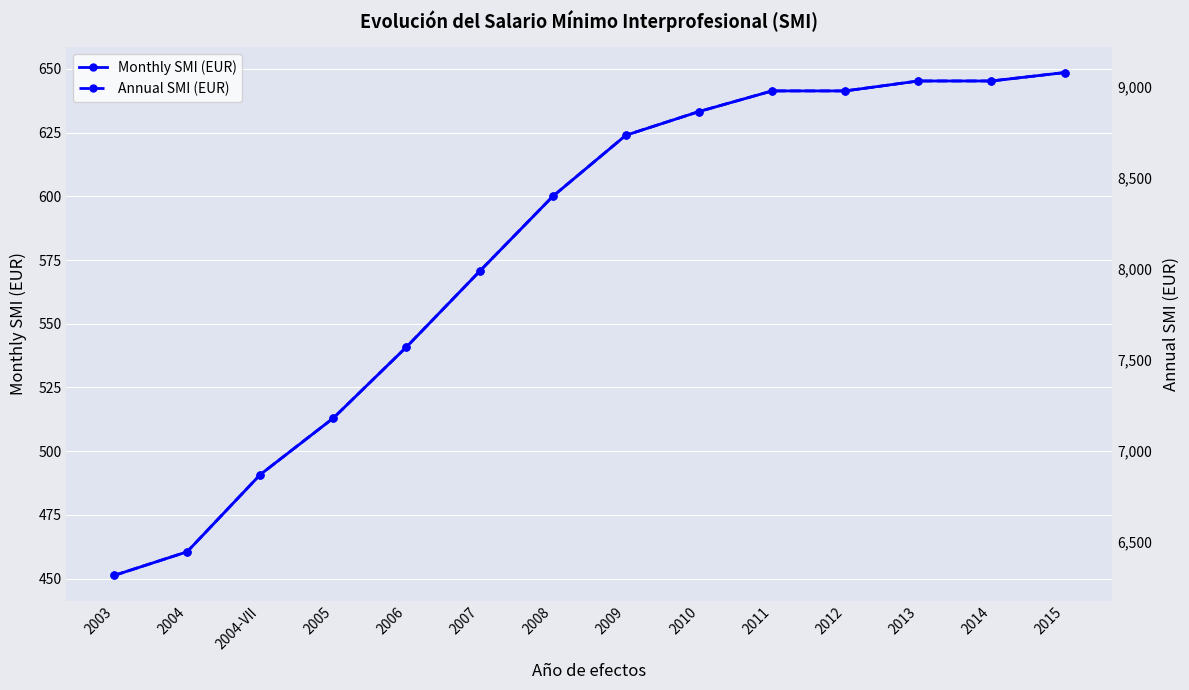

Which series has the widest spread of values?

Annual SMI (EUR)